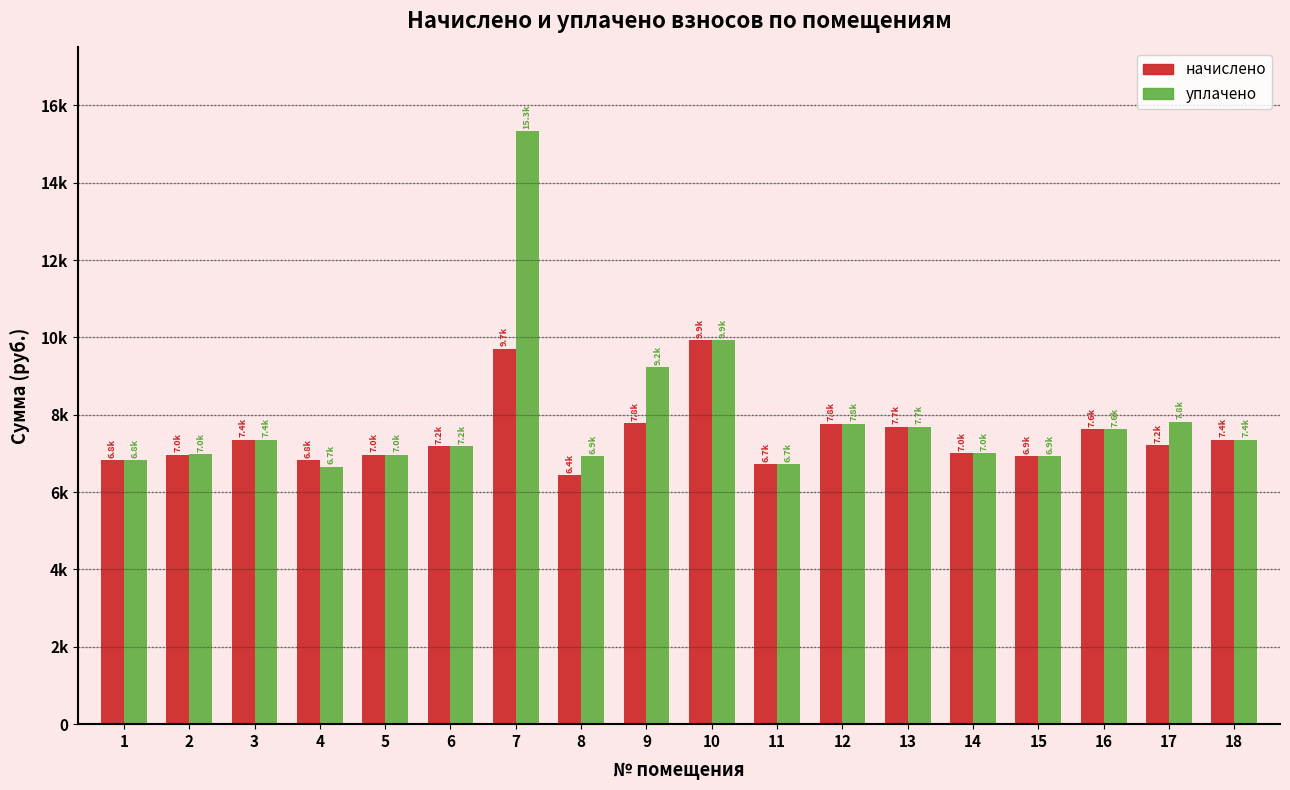

What are all the series names shown in the legend?

начислено, уплачено